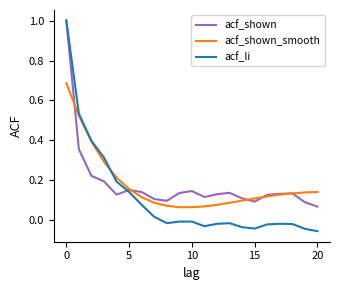

Which series has the widest spread of values?

acf_li